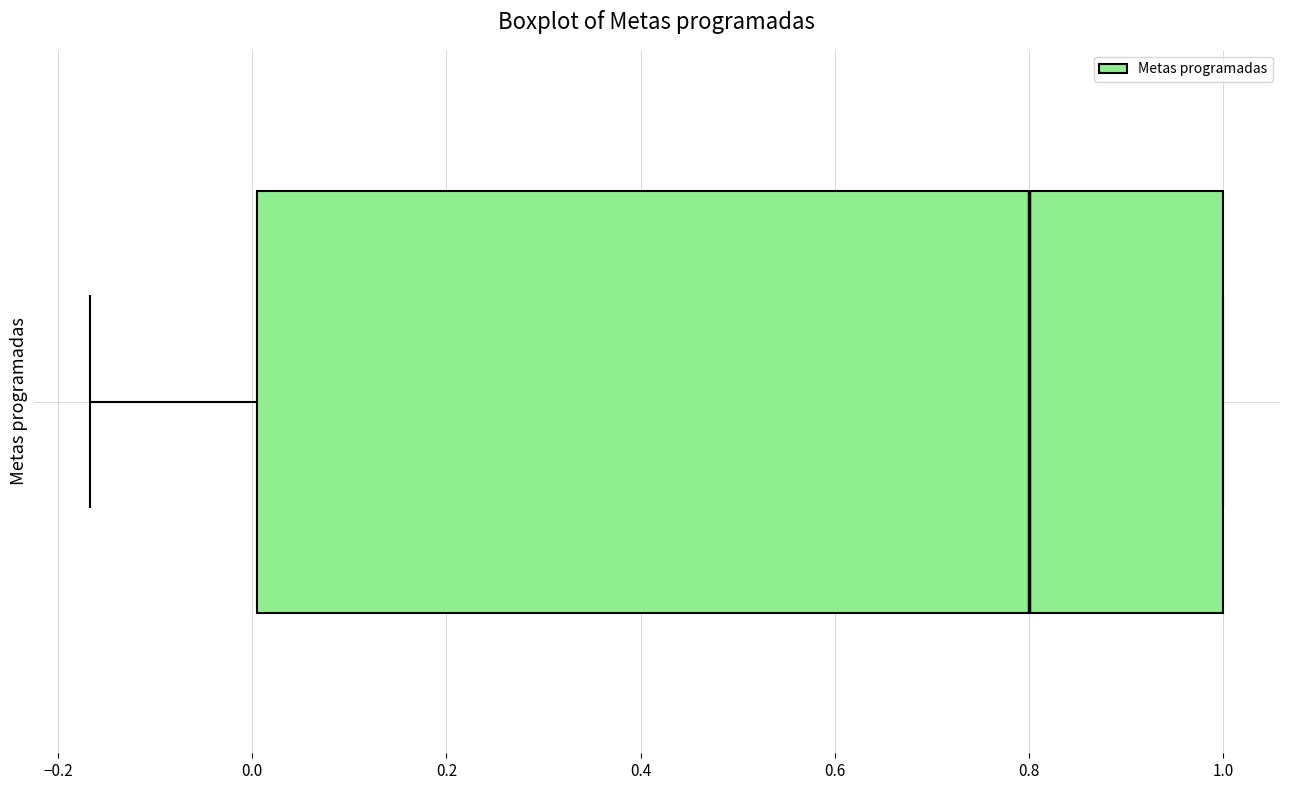

Read this box plot against the x-axis: the position of the median line, the range covered by the box, and the ends of both whiskers. The values are not printed on the chart, so give them approximately, as read against the axis.

median 0.80, box 0.00 to 1.00, whiskers -0.16 to 1.00